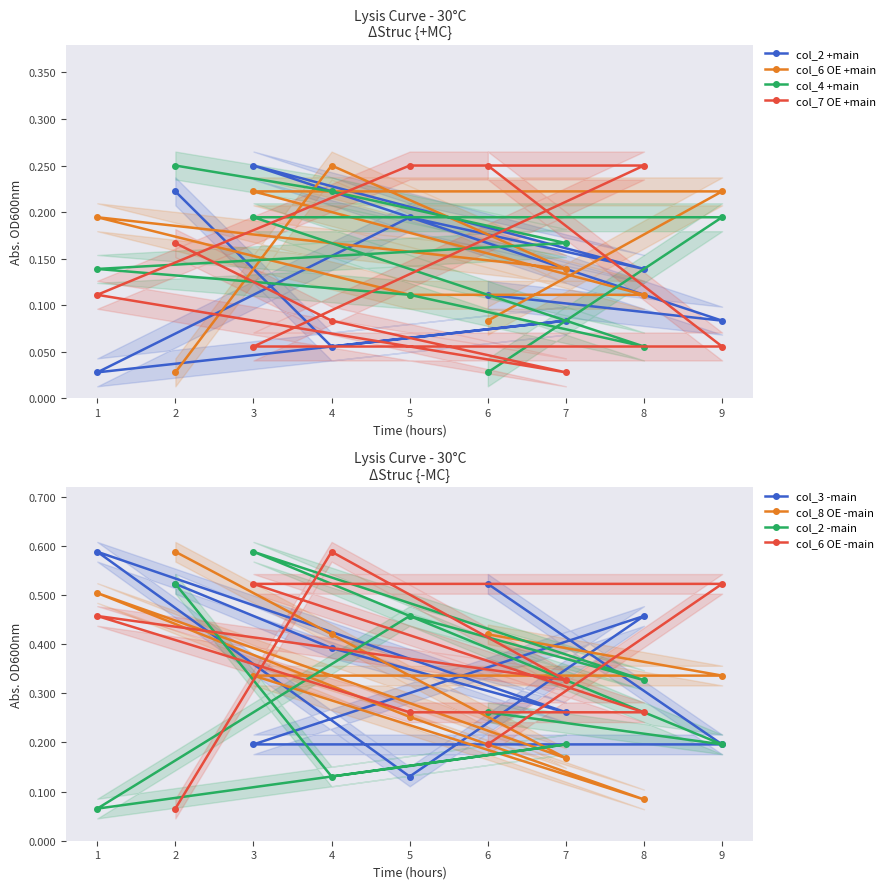

At which label is col_7 OE +main closest to 0?

7